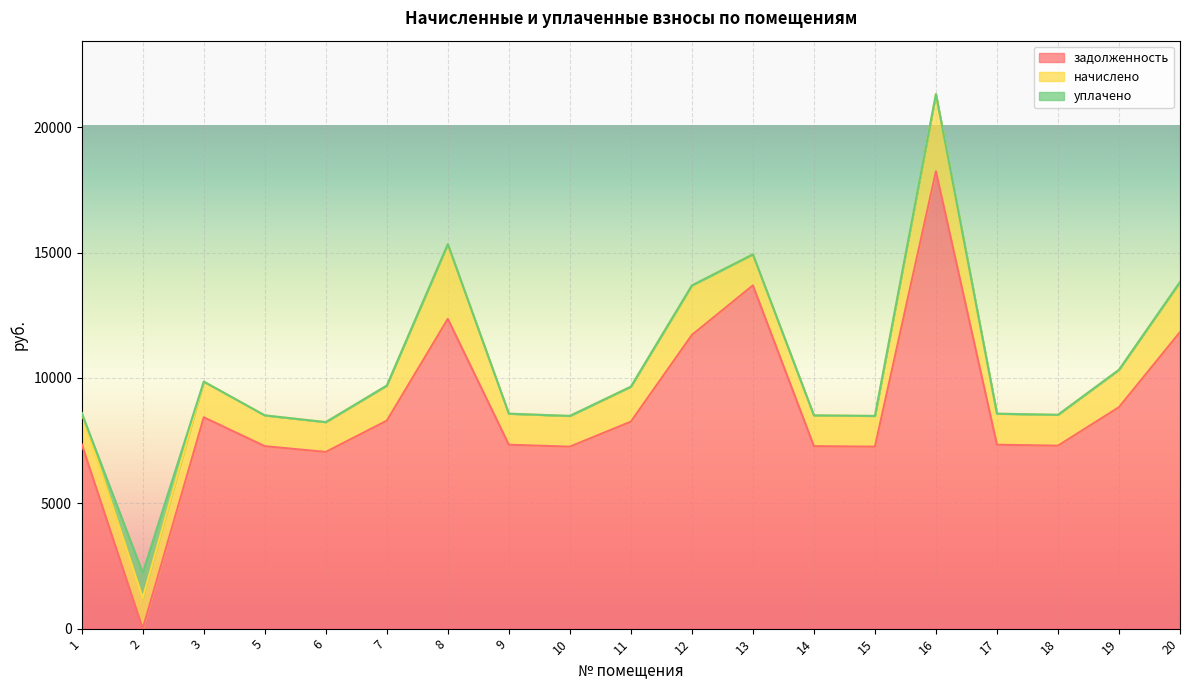

Between 7 and 18, which series saw the biggest shift?

задолженность